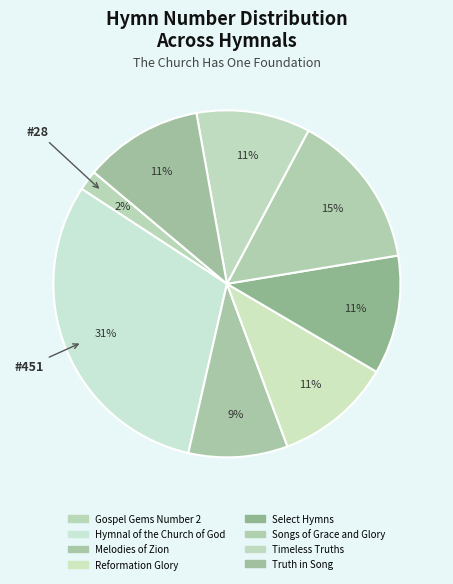

How many segments does this pie chart have?

8